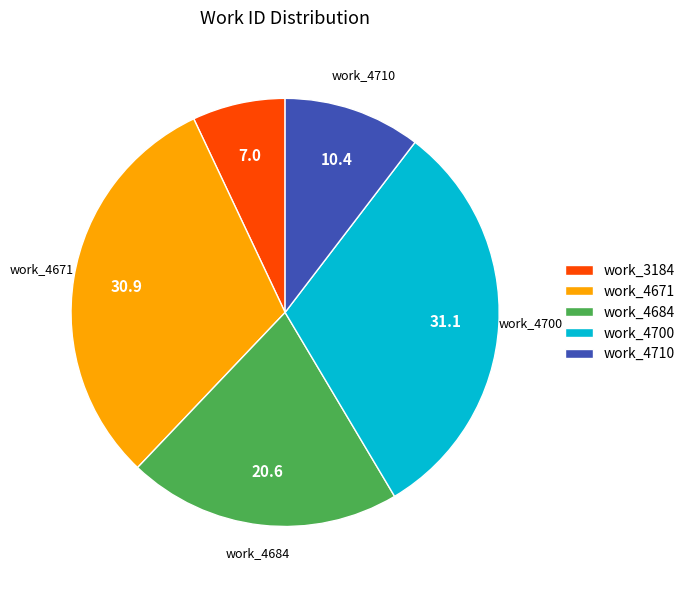

Between work_4710 and work_4671, which is larger?

work_4671